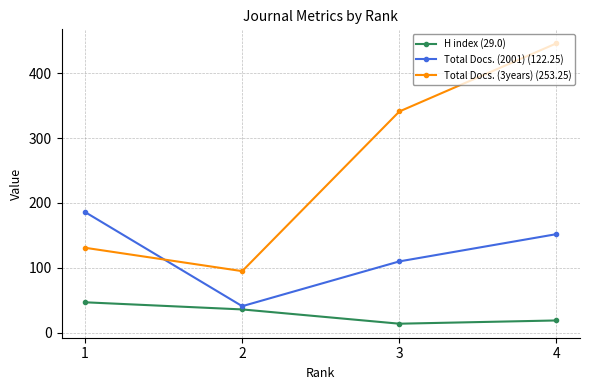

At which category is the sum across all series the highest?

4